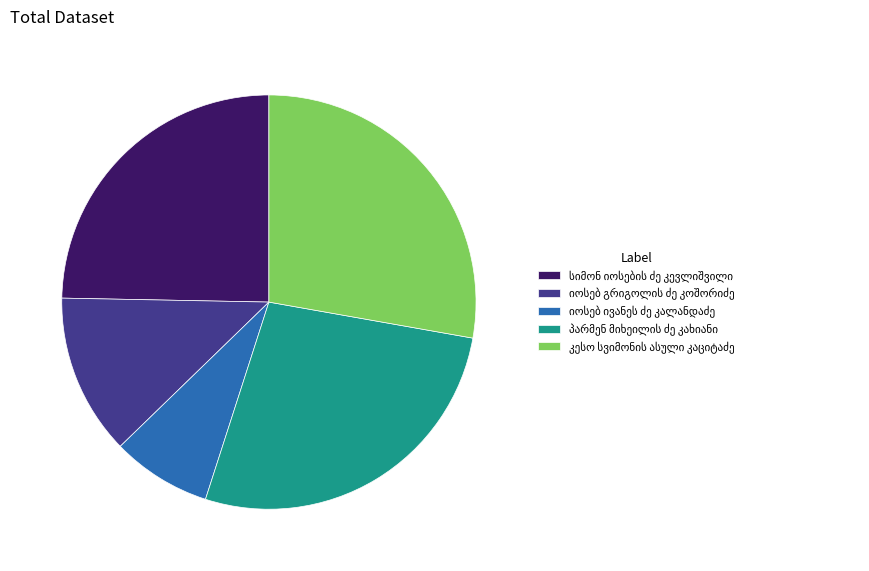

Is there any slice that represents more than half of the pie?

No